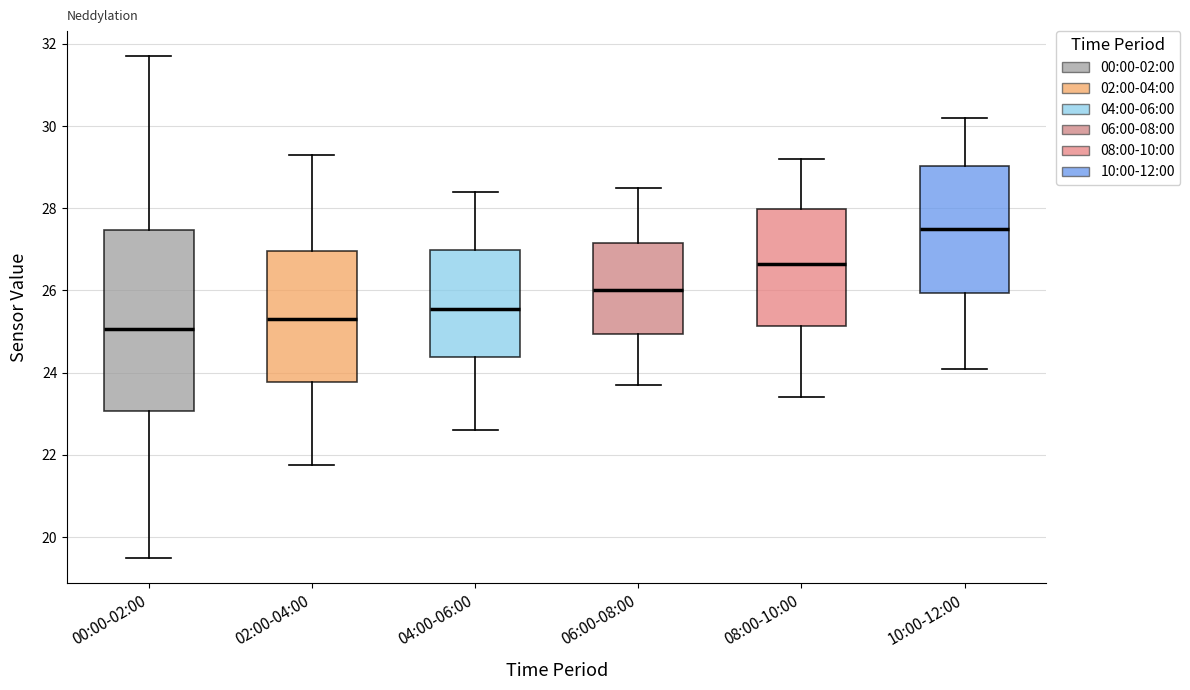

Comparing the boxes themselves (not the whiskers), which one is the tallest?

00:00-02:00